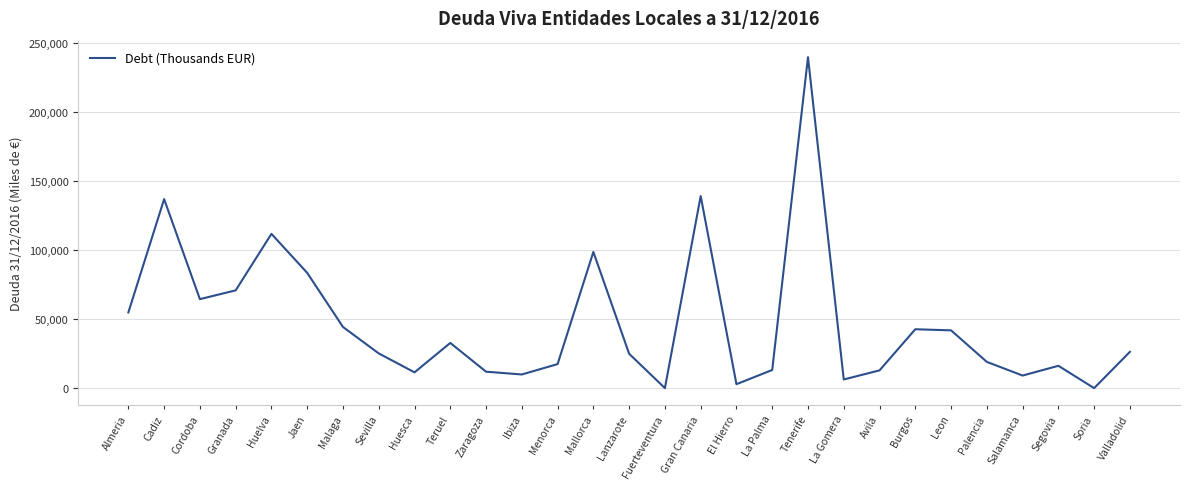

Does the chart display data point markers on the line(s)?

No